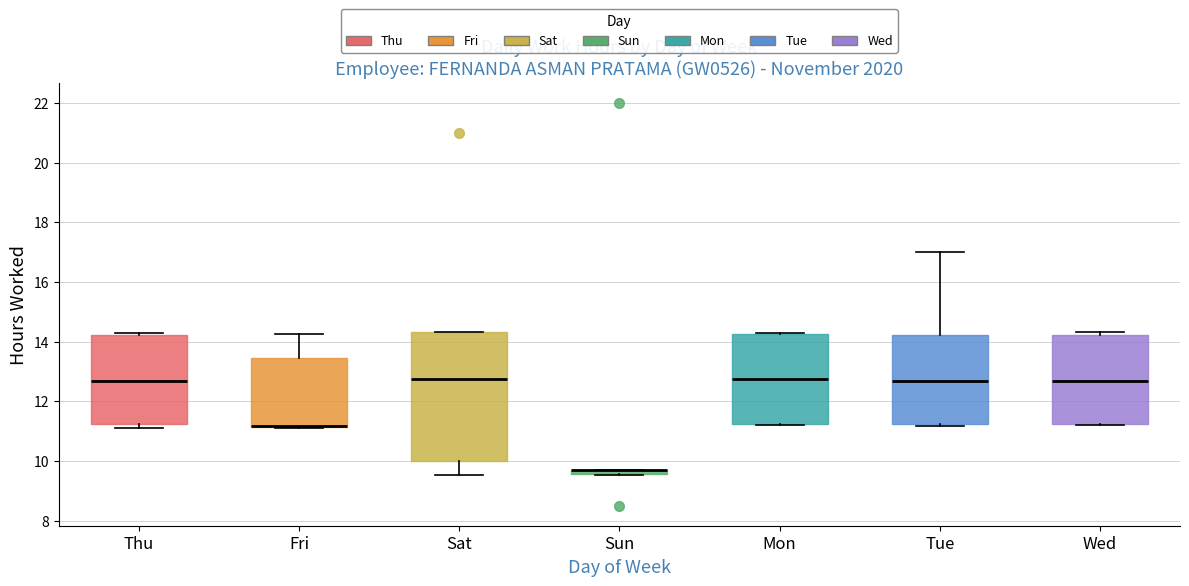

Which box is the tallest, from its lower edge to its upper edge?

Sat